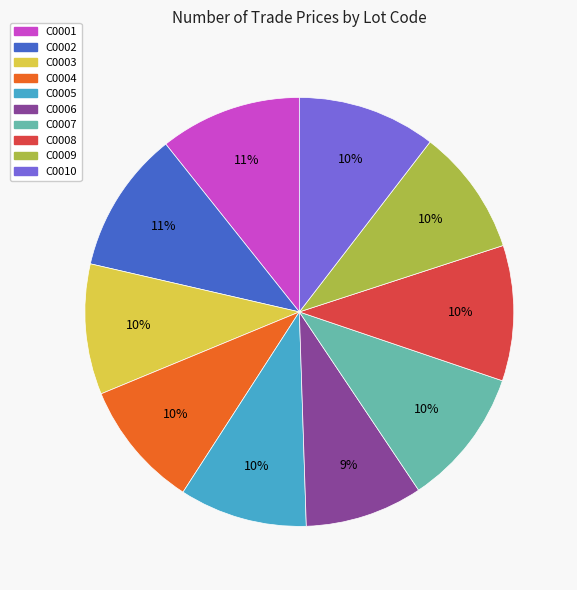

True or false: C0007 accounts for 18% of the total.

False